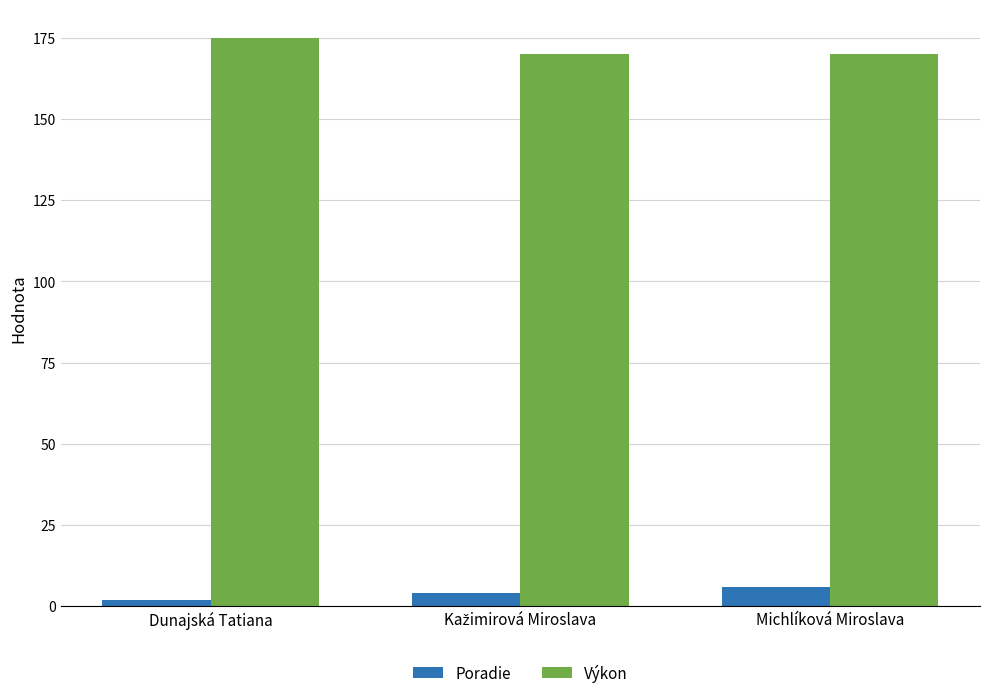

What is the difference between the maximum and minimum values in the Výkon series?

5